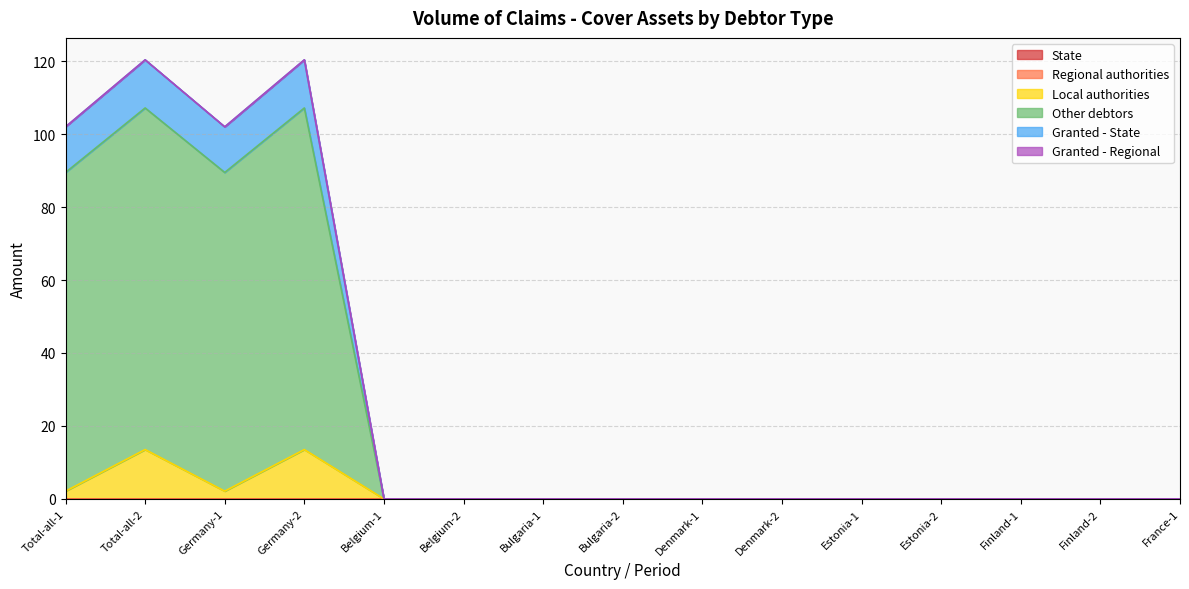

List the labels in order of Other debtors value, largest first.

Total-all-2, Germany-2, Total-all-1, Germany-1, Belgium-1, Belgium-2, Bulgaria-1, Bulgaria-2, Denmark-1, Denmark-2, Estonia-1, Estonia-2, Finland-1, Finland-2, France-1